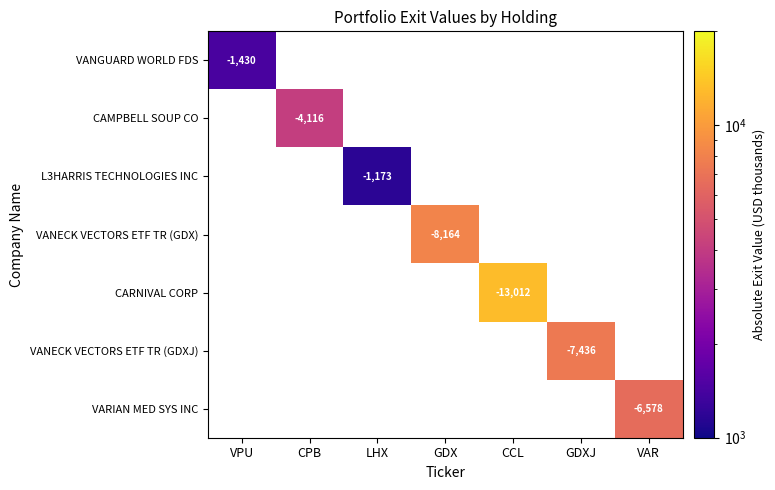

The value of VANECK VECTORS ETF TR (GDXJ) at GDXJ is -7436. True or false?

True